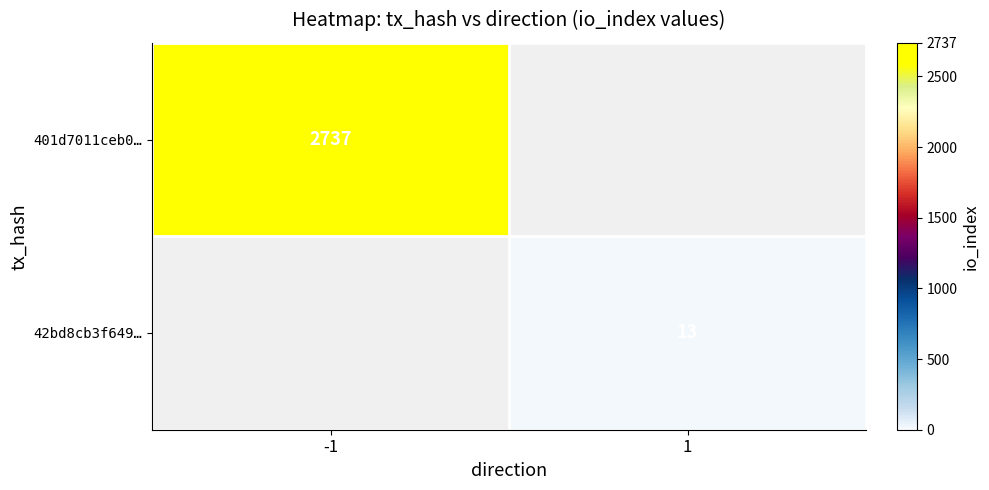

True or false: 42bd8cb3f649… has a value of 20 at 1.

False